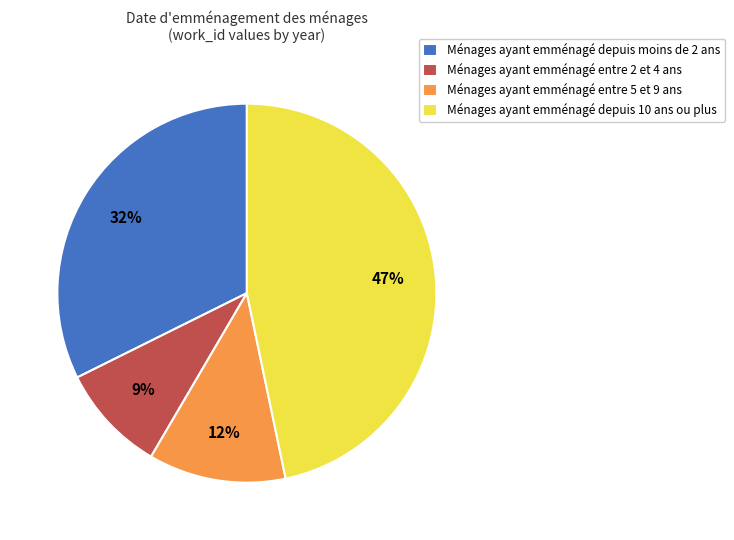

Count the number of slices in the pie.

4